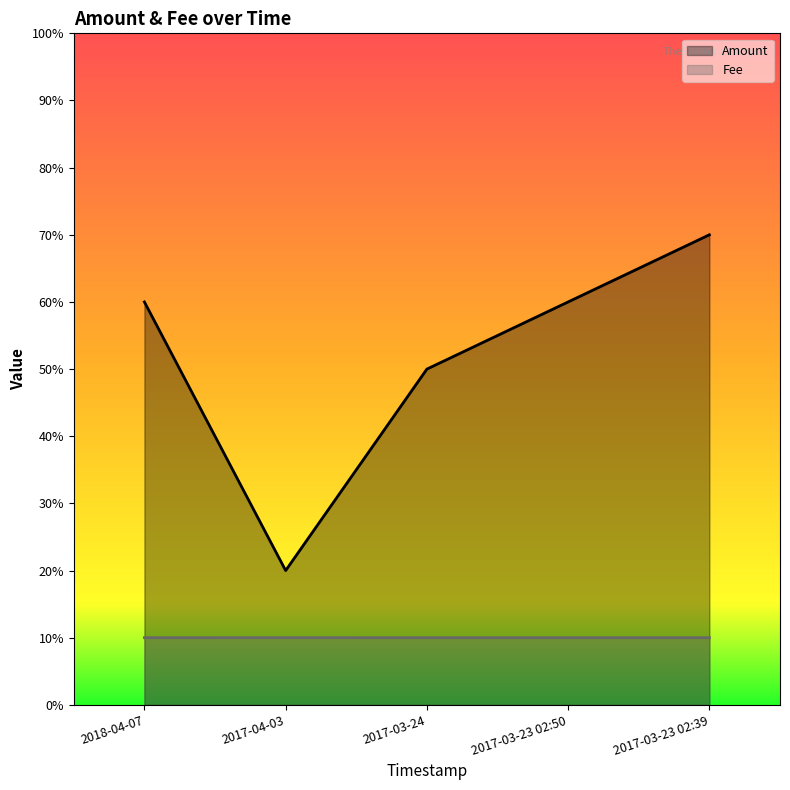

Which has a higher value, 2017-03-23 02:39 or 2017-03-24?

2017-03-23 02:39